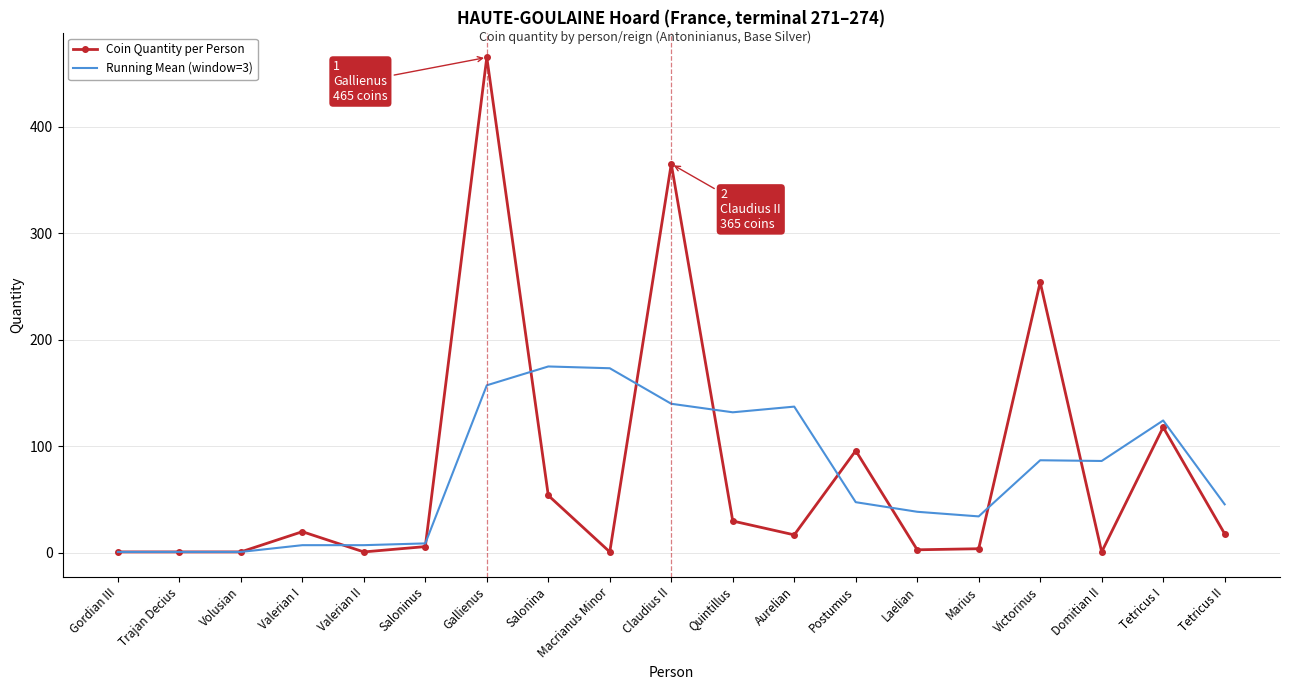

What are all the series names shown in the legend?

Coin Quantity per Person, Running Mean (window=3)